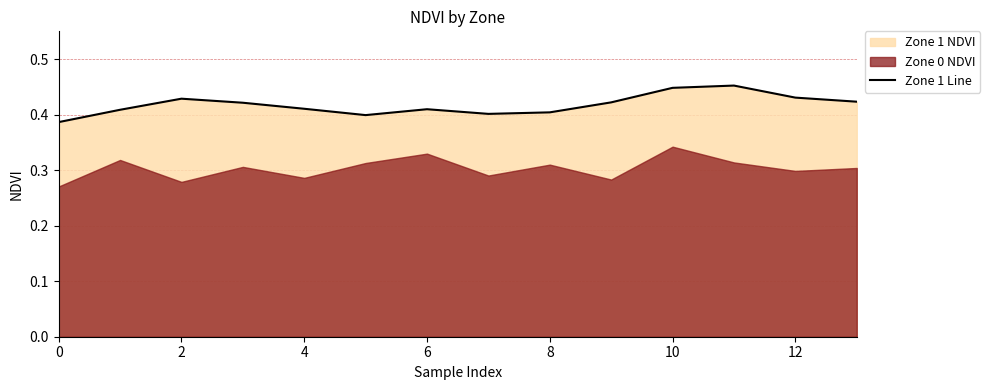

The Zone 1 Line series shows 0.7 at 8. True or false?

False